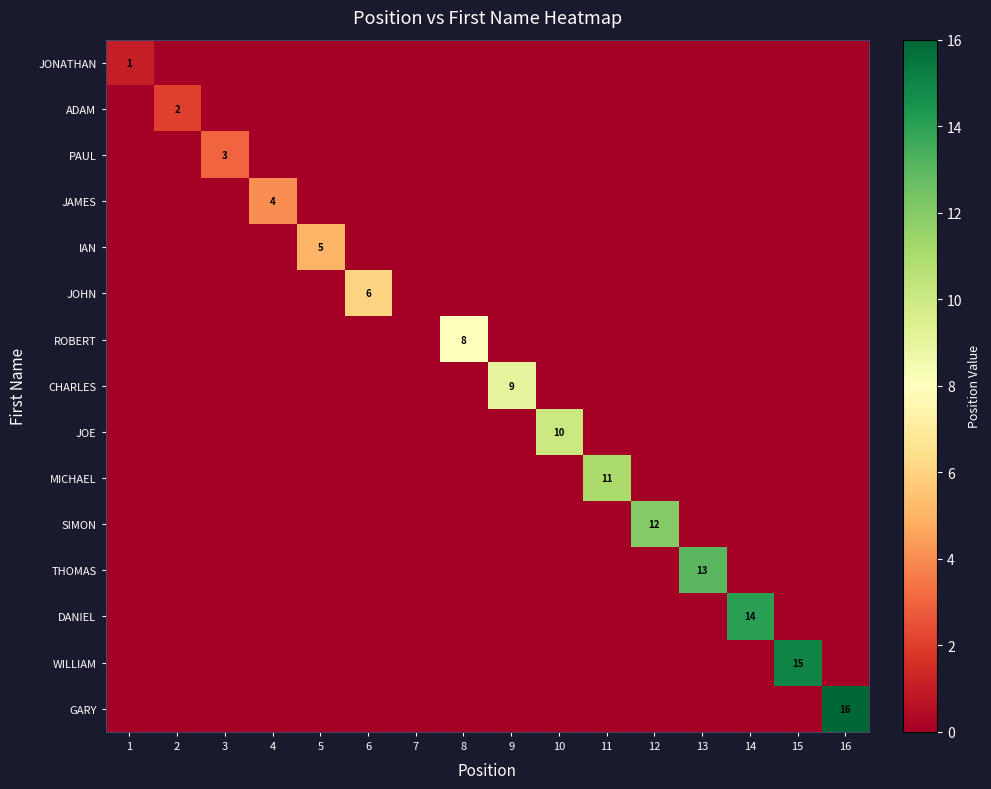

Which has a higher value, 15 or 4?

15